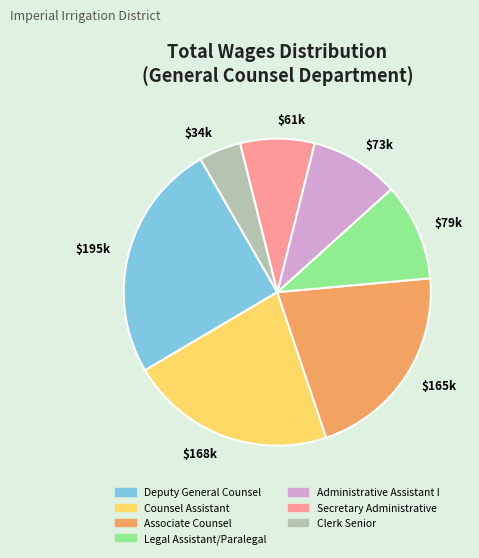

Between Counsel Assistant and Legal Assistant/Paralegal, which is larger?

Counsel Assistant